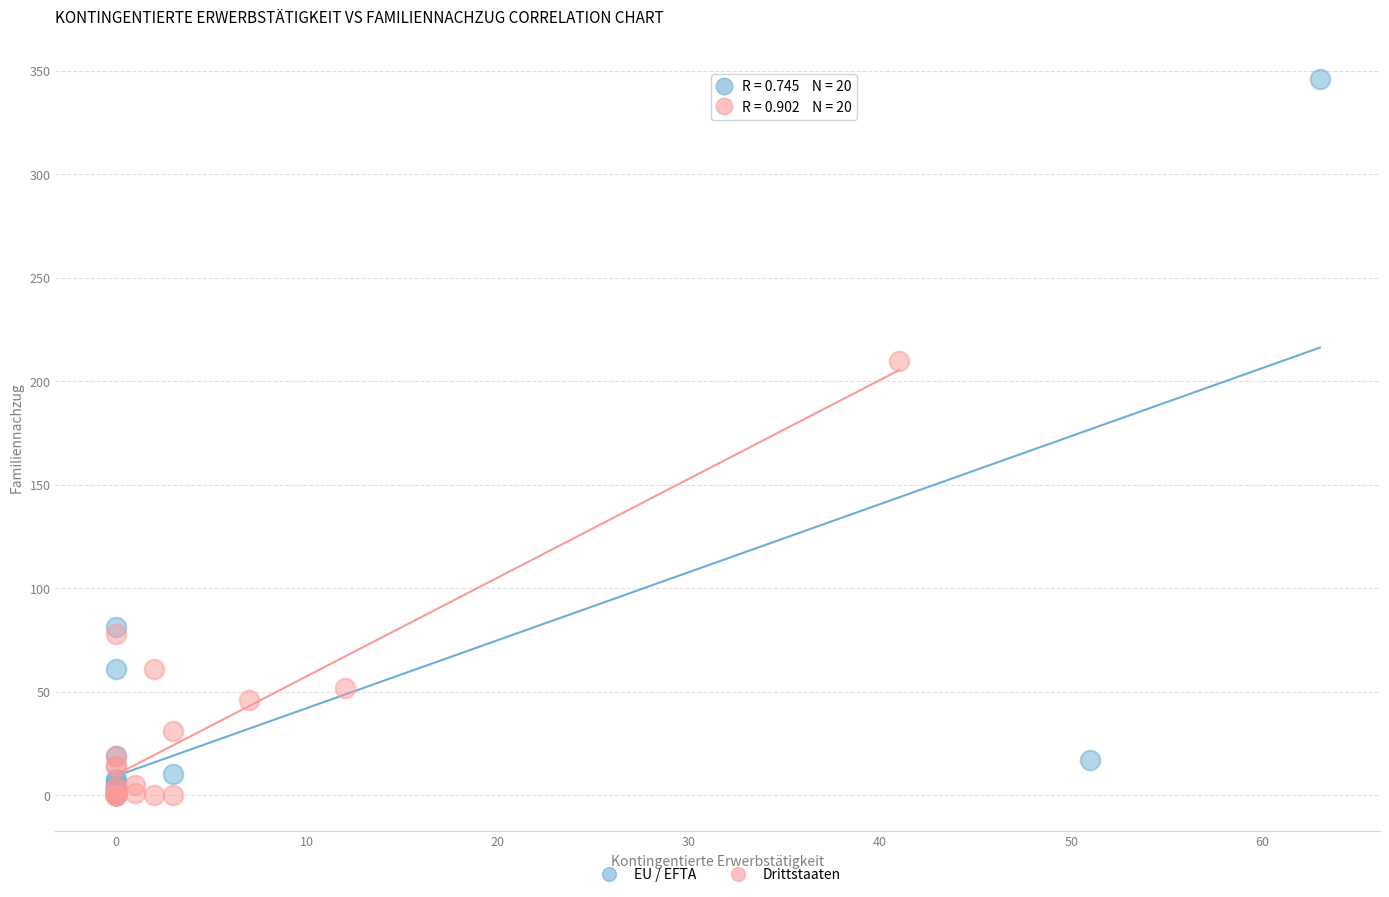

Which series has the widest spread of Y values?

EU / EFTA